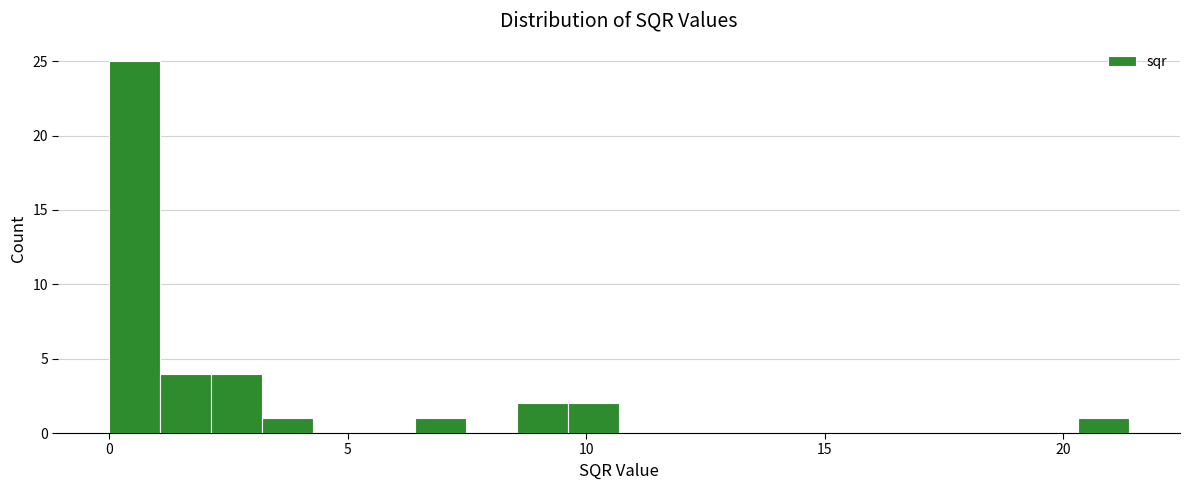

Around what value on the x-axis is the tallest bar? Give the approximate position of its centre, as read against the axis.

0.5